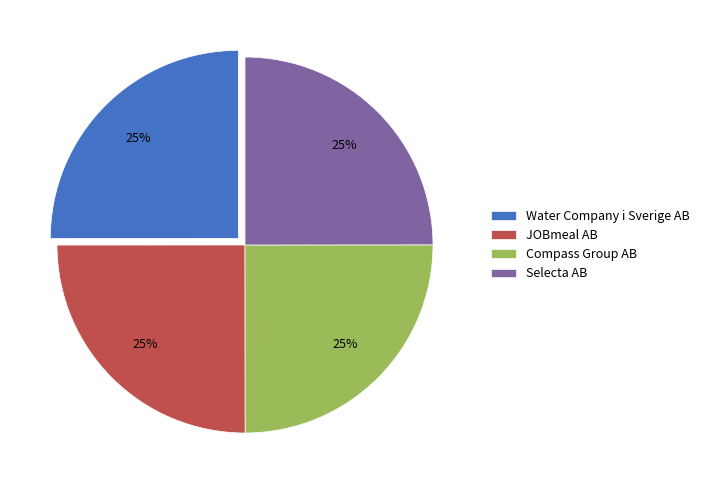

How many segments does this pie chart have?

4